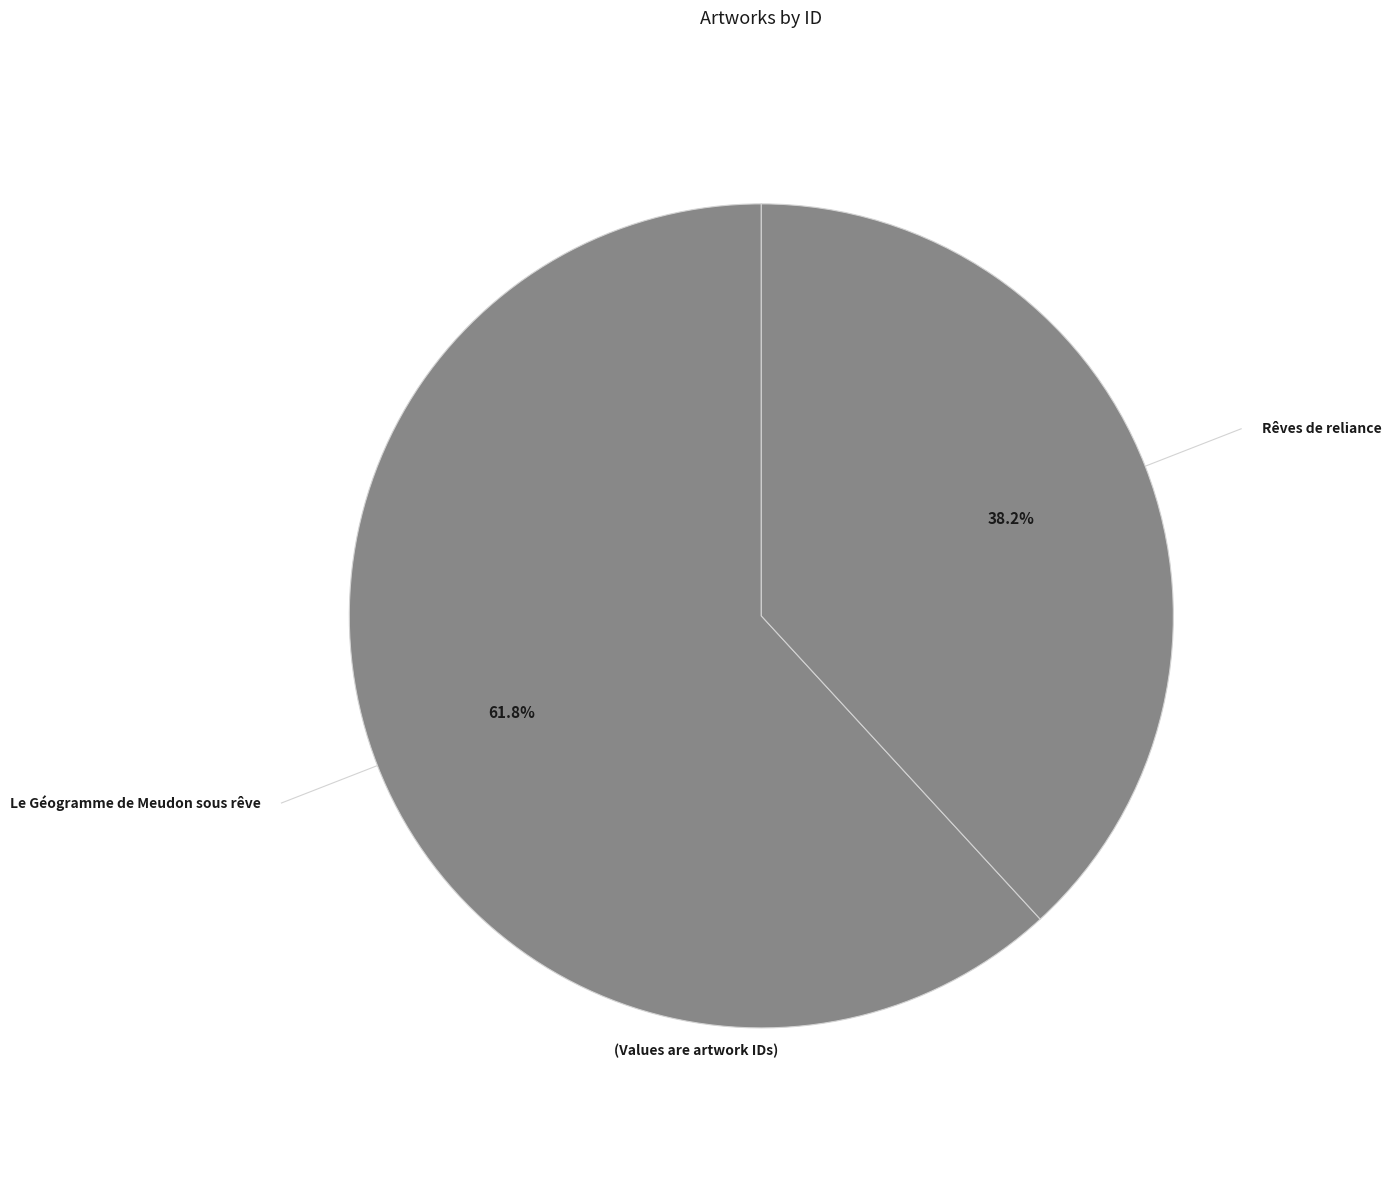

How many slices are in this pie chart?

2